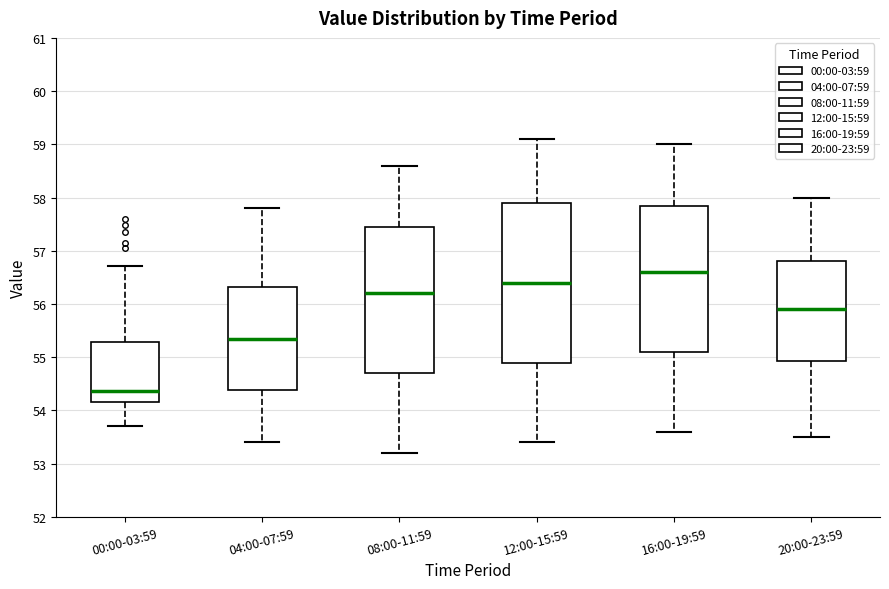

Where is the lower edge of the box for 20:00-23:59 on the y-axis? The values are not printed on the chart, so give them approximately, as read against the axis.

54.9